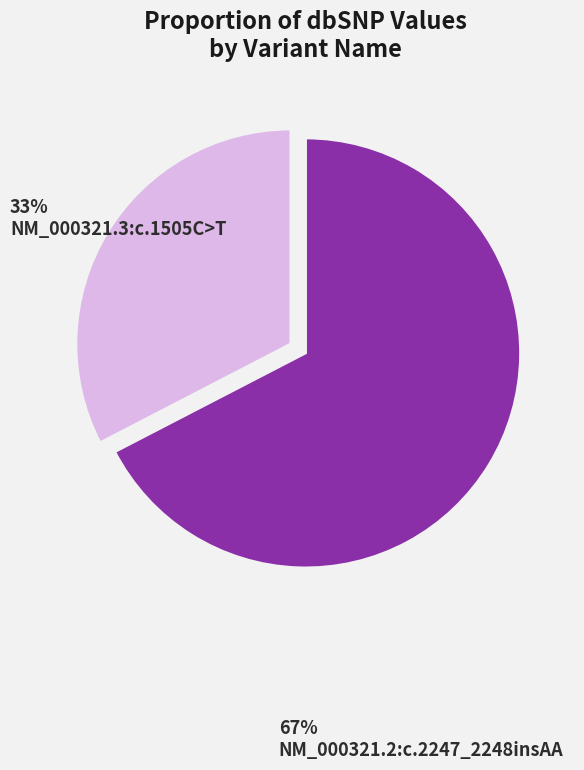

Rank the categories by value from highest to lowest.

NM_000321.2:c.2247_2248insAA, NM_000321.3:c.1505C>T